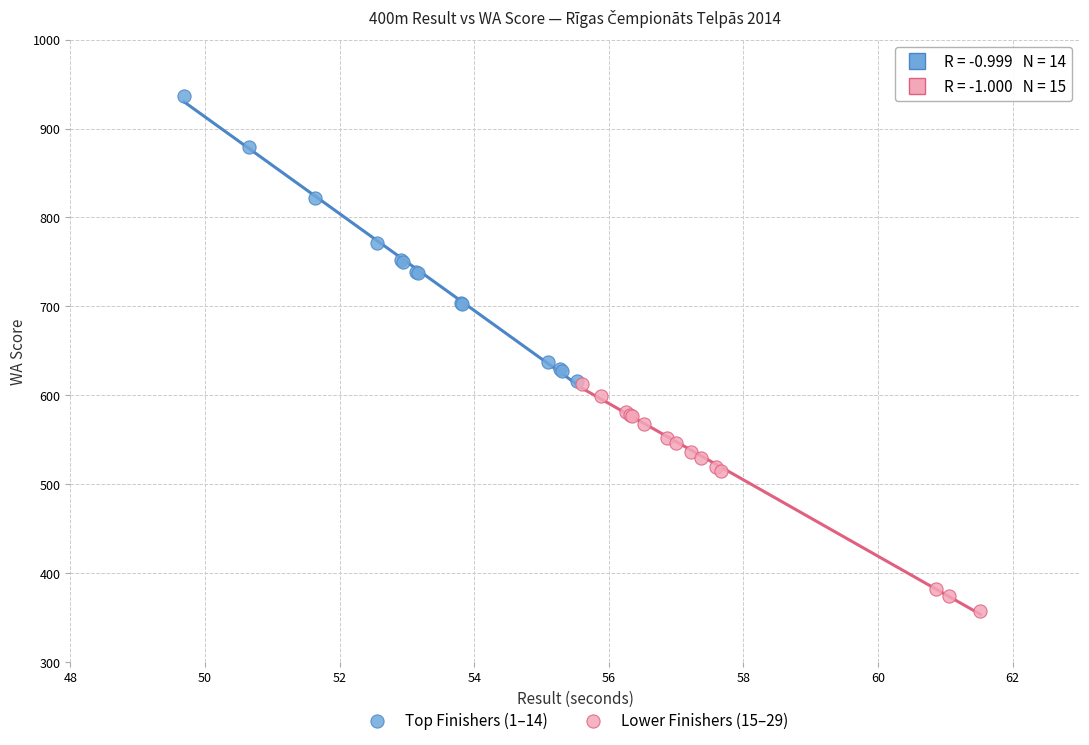

Which series has the largest Y range (max minus min)?

Top Finishers (1–14)